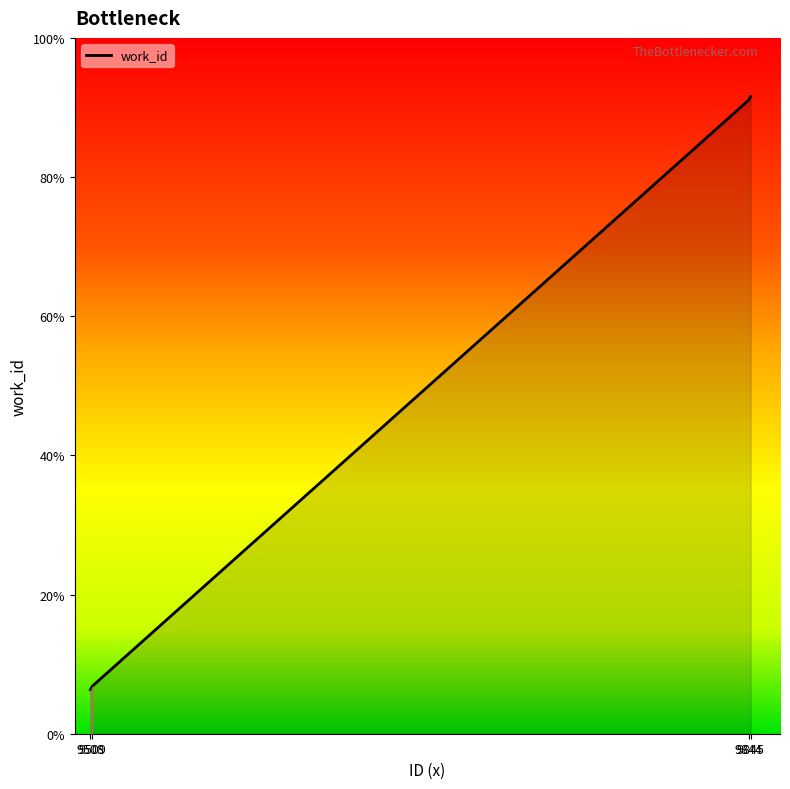

How many lines are shown in the chart?

1